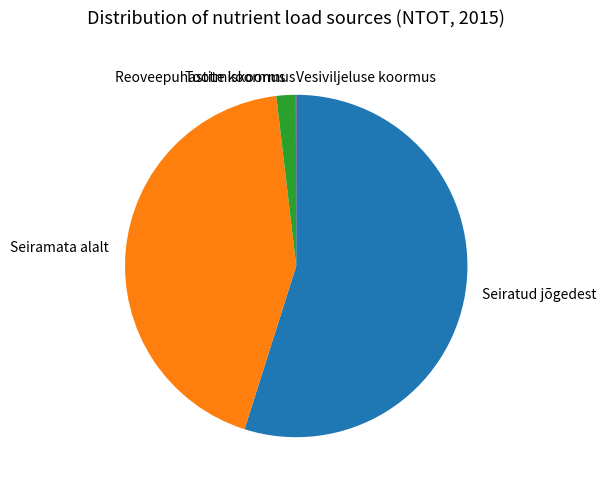

True or false: Reoveepuhastite koormus accounts for 7% of the total.

False